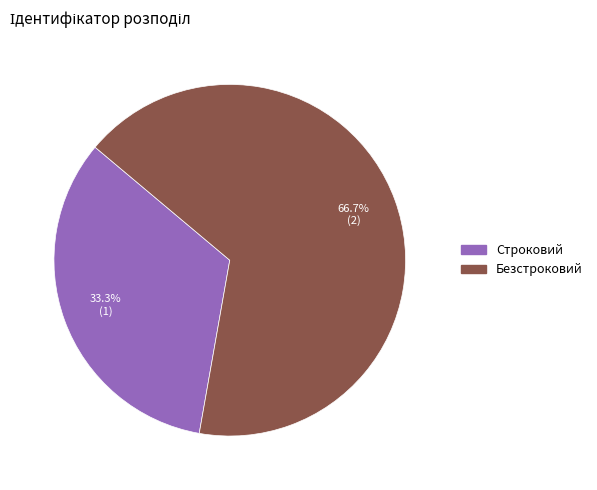

To the nearest percent, what is the difference between the largest and smallest slice percentages?

33%